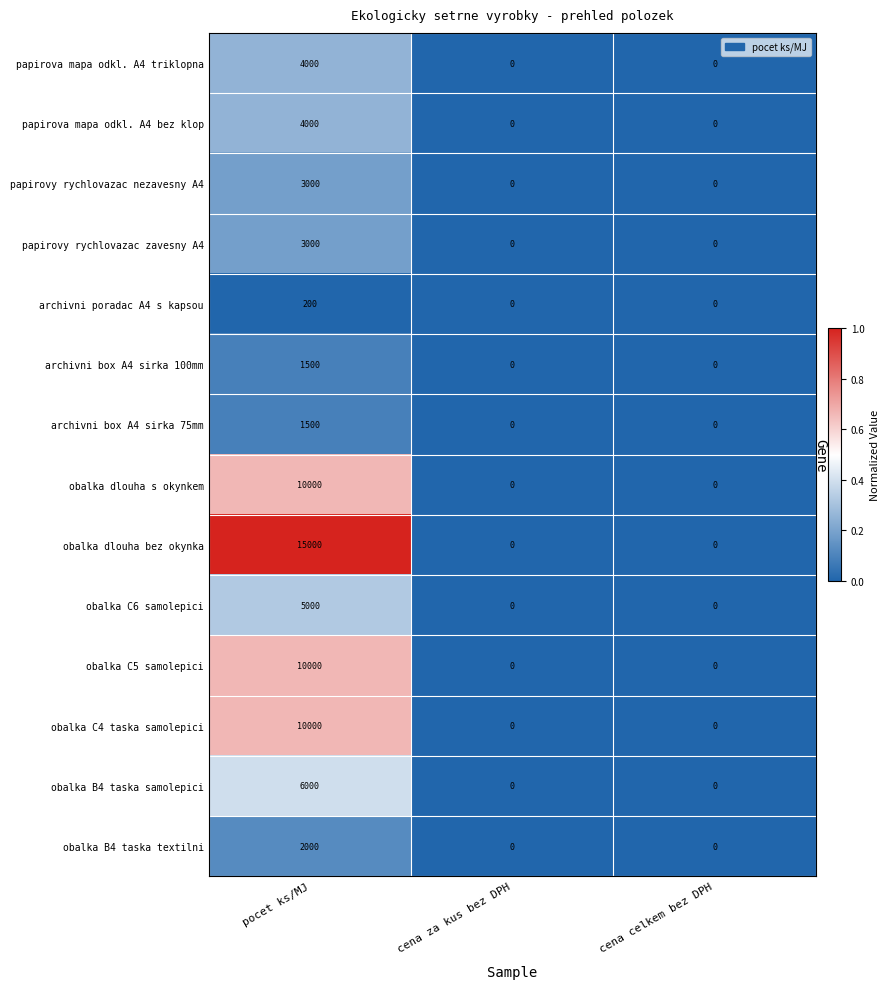

What is the spread (max minus min) of values at pocet ks/MJ?

14800